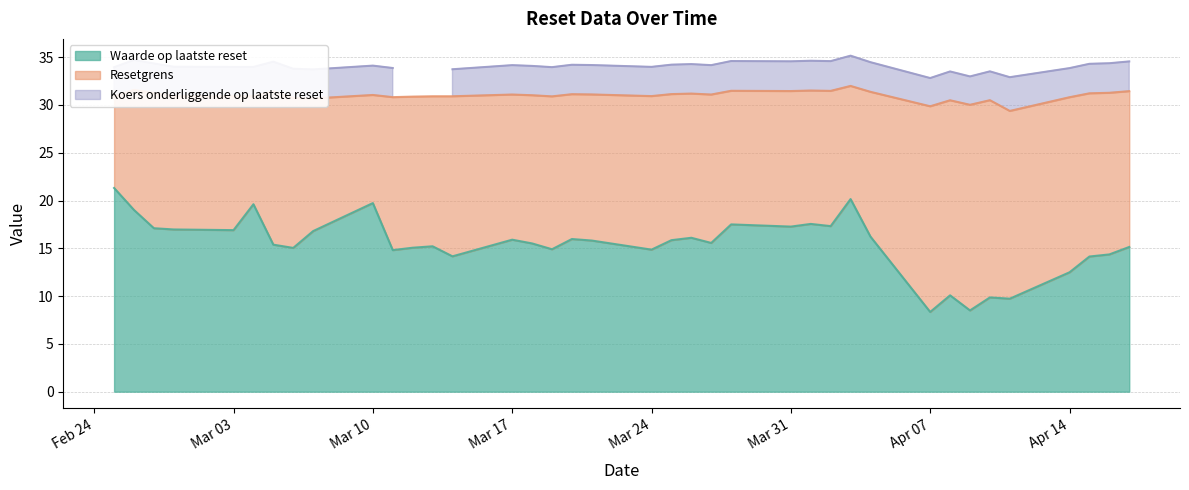

How many values in the Koers onderliggende op laatste reset series are below 34?

18